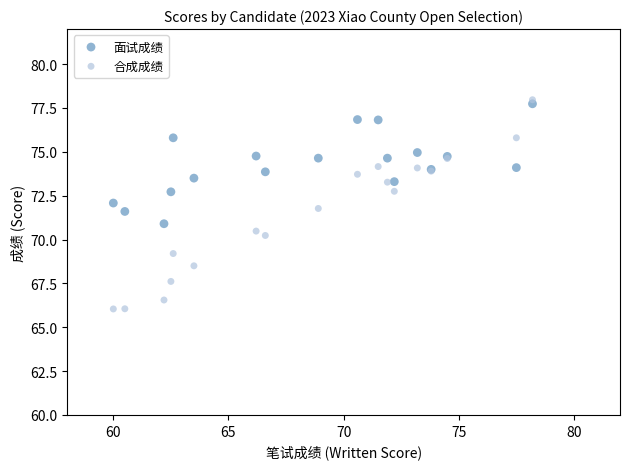

What are all the series names shown in the legend?

面试成绩, 合成成绩